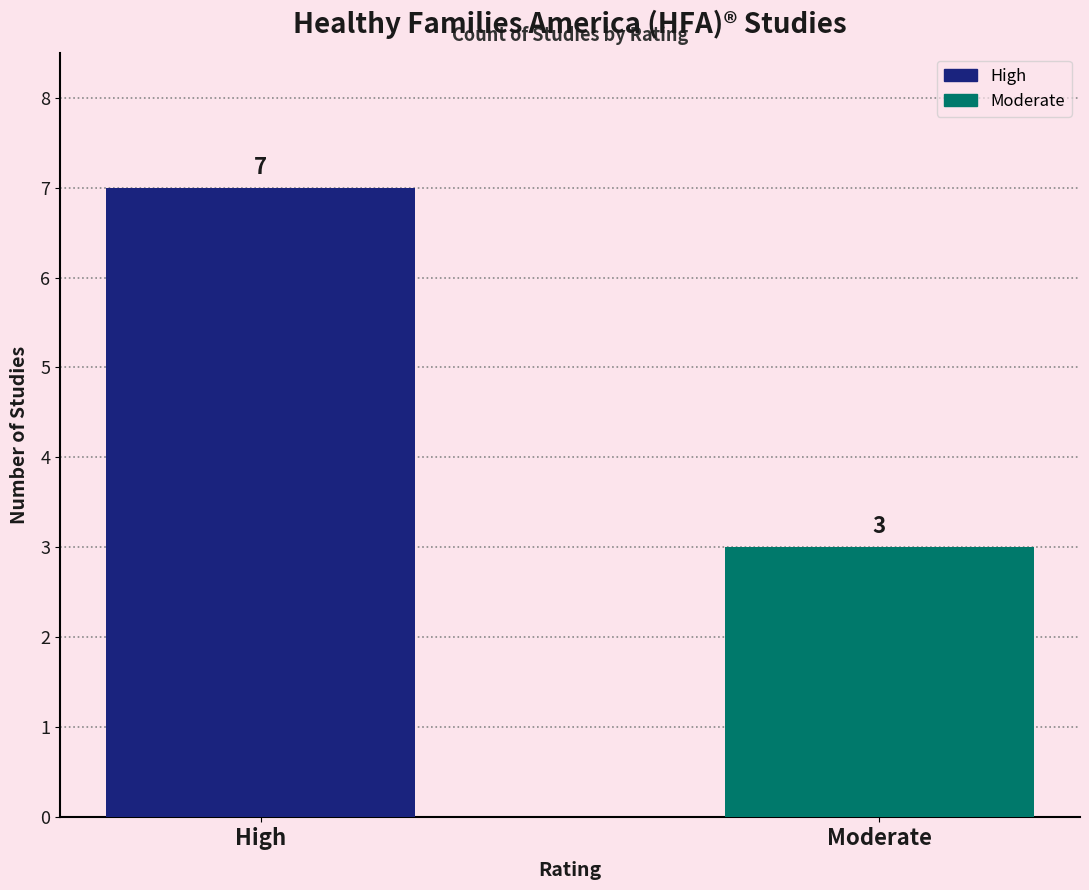

What is the highest value of the Moderate series?

3